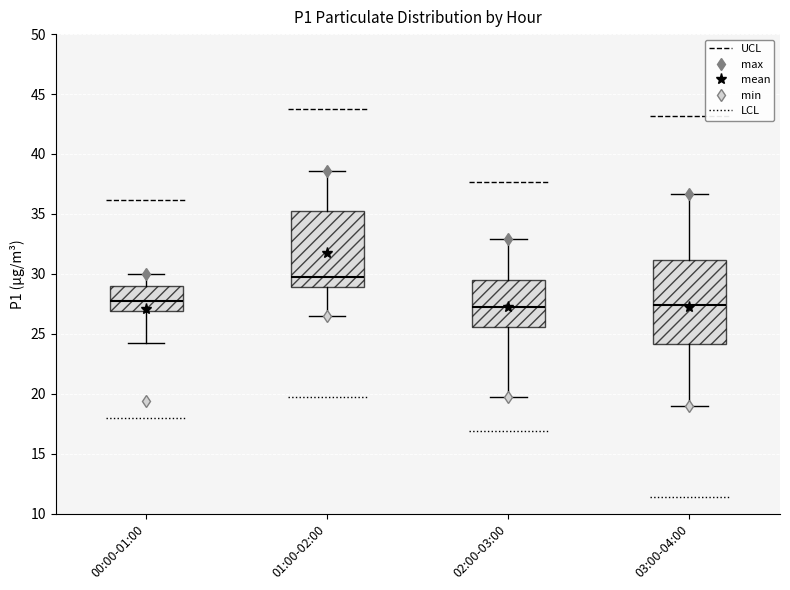

Reading left to right, read every box against the y-axis: the position of its median line, the range the box covers, and the ends of its whiskers. The values are not printed on the chart, so give them approximately, as read against the axis.

00:00-01:00: median 27.5, box 27.0 to 29.0, whiskers 24.0 to 30.0
01:00-02:00: median 30.0, box 29.0 to 35.5, whiskers 26.5 to 38.5
02:00-03:00: median 27.0, box 25.5 to 29.5, whiskers 19.5 to 33.0
03:00-04:00: median 27.5, box 24.0 to 31.0, whiskers 19.0 to 36.5